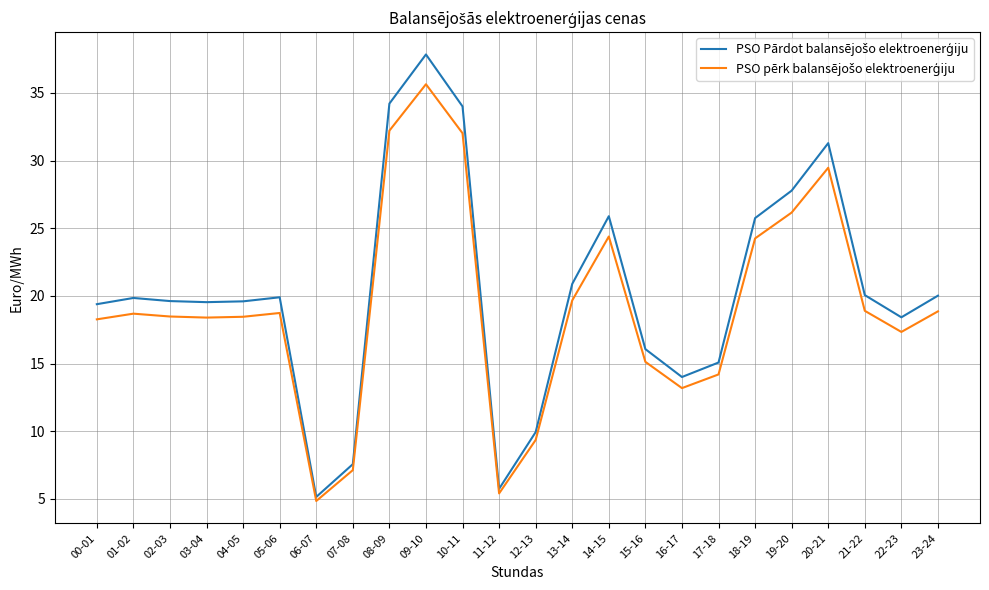

What is the spread (max minus min) of values at 00-01?

1.1